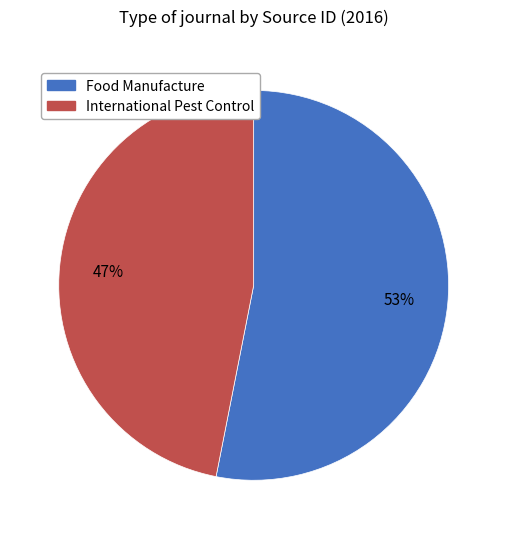

Combined, do International Pest Control and Food Manufacture account for over 50%?

Yes